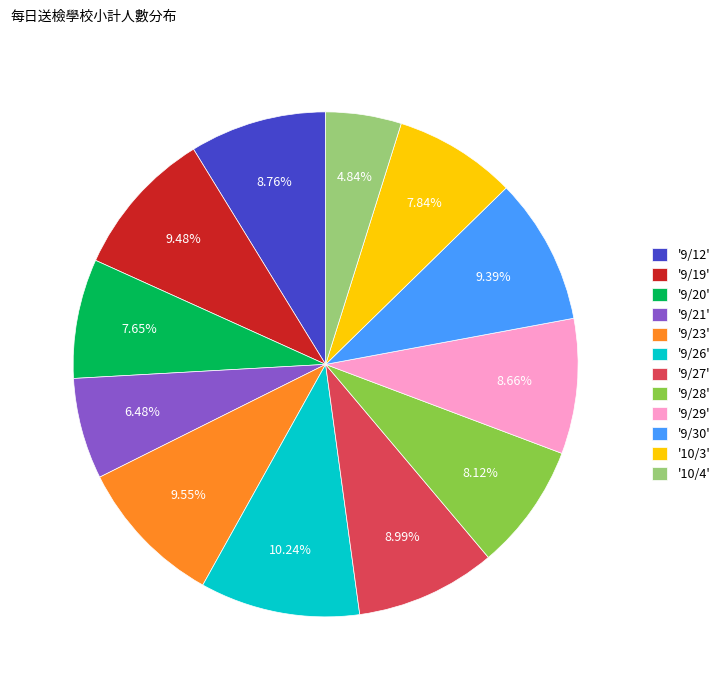

To the nearest percent, what is the difference between the largest and smallest slice percentages?

5%